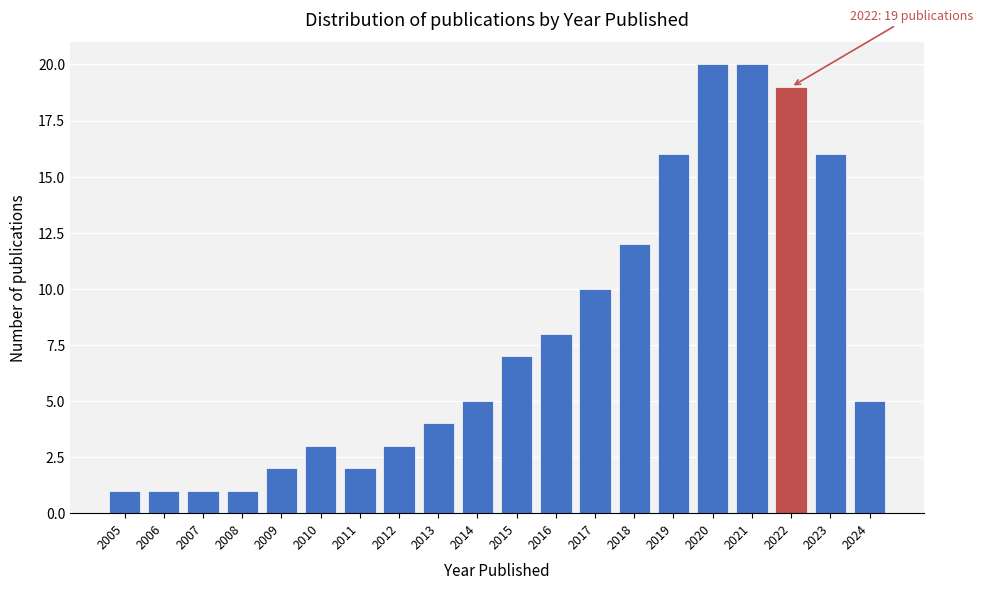

Reading right to left, what are all the values shown in this chart?

2024=5	2023=16	2022=19	2021=20	2020=20	2019=16	2018=12	2017=10	2016=8	2015=7	2014=5	2013=4	2012=3	2011=2	2010=3	2009=2	2008=1	2007=1	2006=1	2005=1